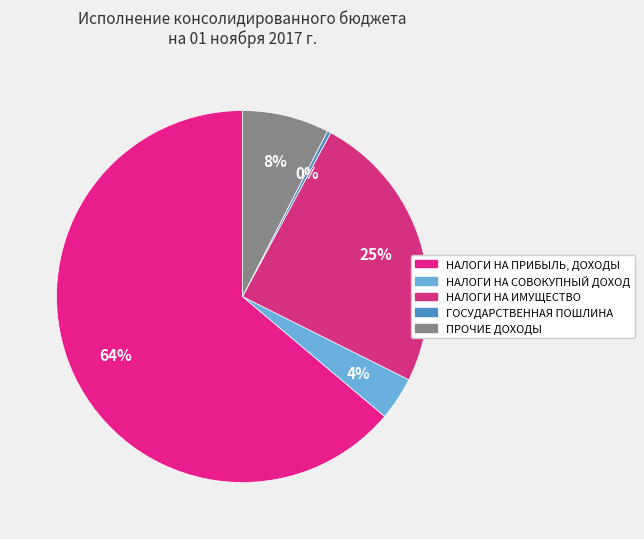

What is the largest slice in the pie chart?

НАЛОГИ НА ПРИБЫЛЬ, ДОХОДЫ